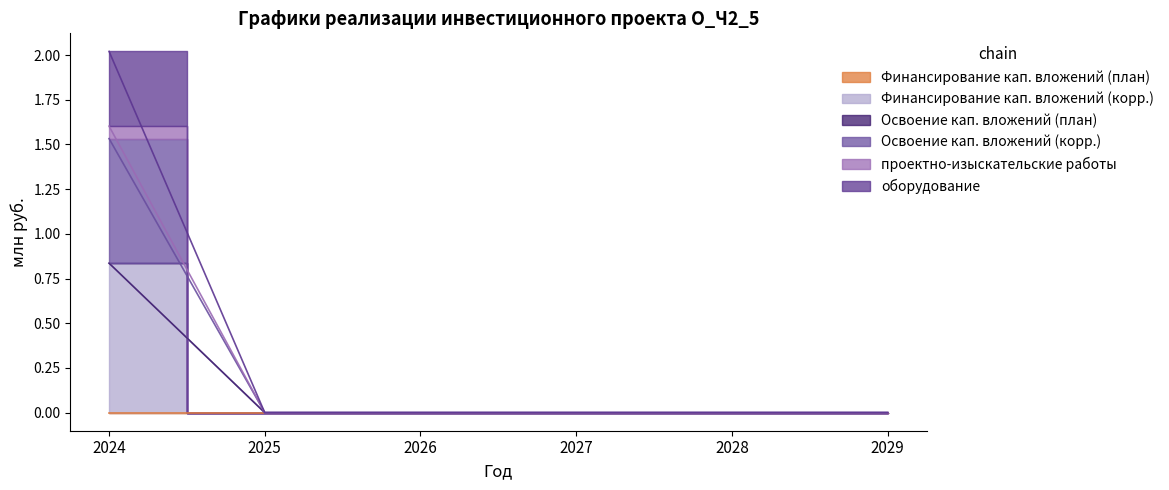

Which series has the widest spread of values?

Освоение кап. вложений (корр.)